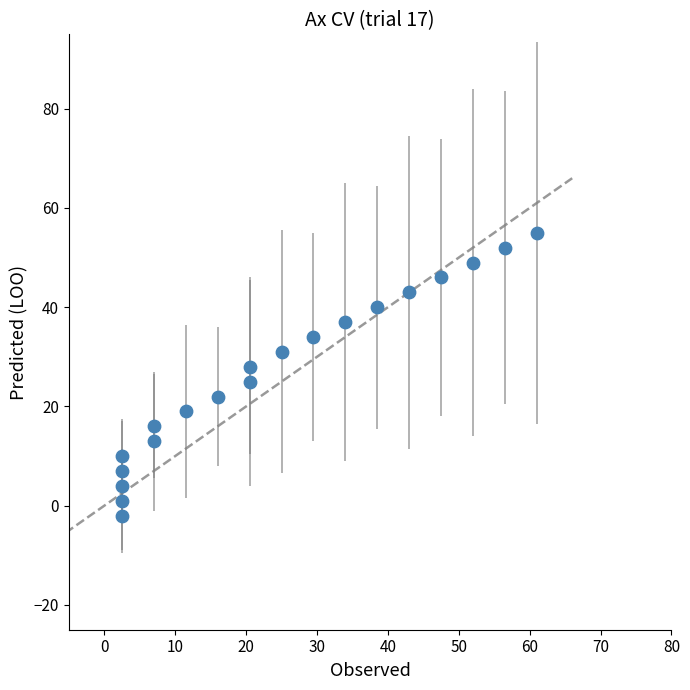

What is the range of Y values (max minus min)?

57